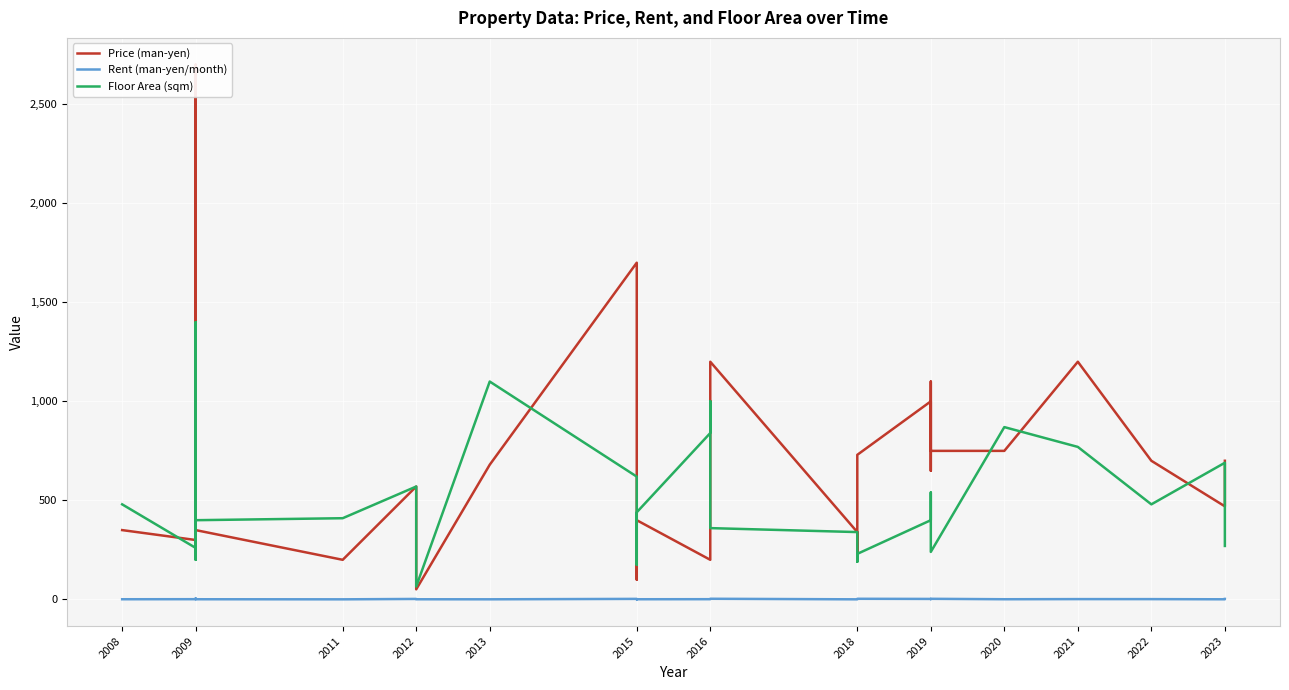

How many categories are shown in the chart?

29